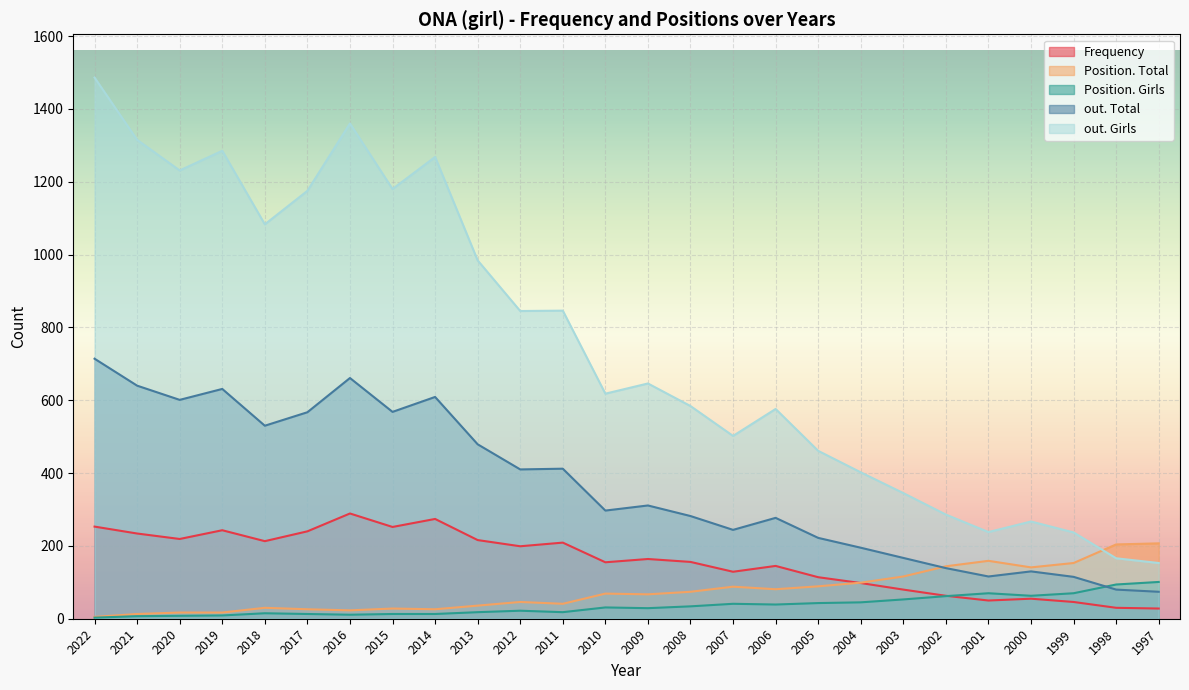

Where is Frequency nearest to the value 158?

2008